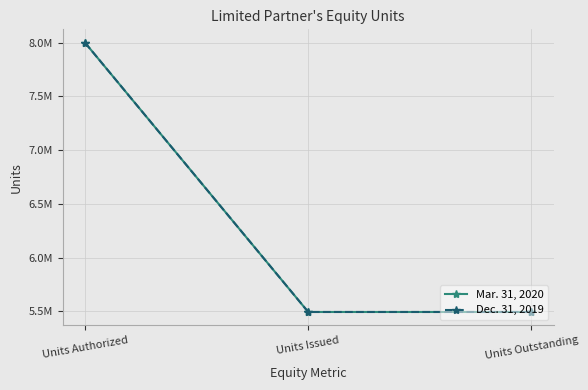

Which series has the widest spread of values?

Mar. 31, 2020